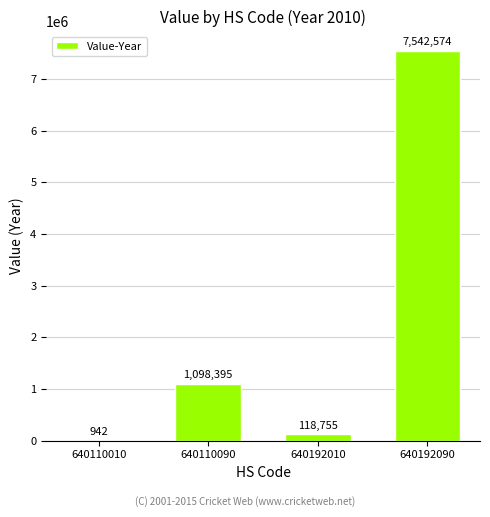

True or false: the data shows 1098395 at 640110090.

True